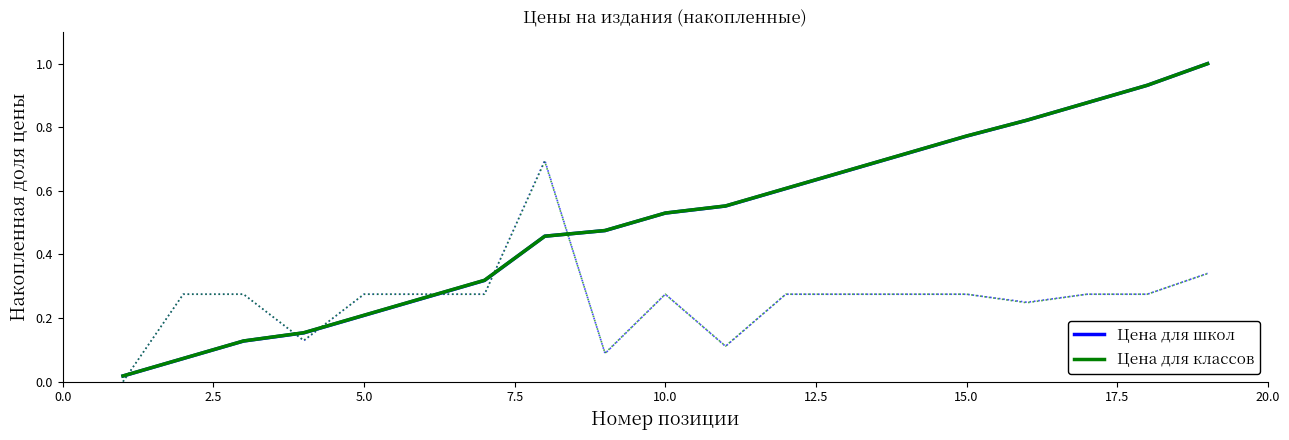

List the series in order of their peak value, highest first.

Цена для школ, Цена для классов